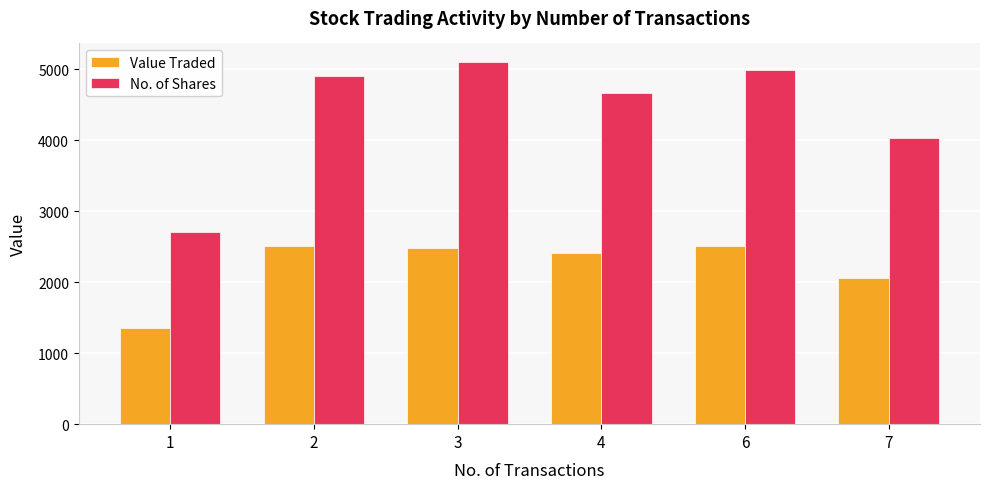

Rank the series by their maximum value, from highest to lowest.

No. of Shares, Value Traded